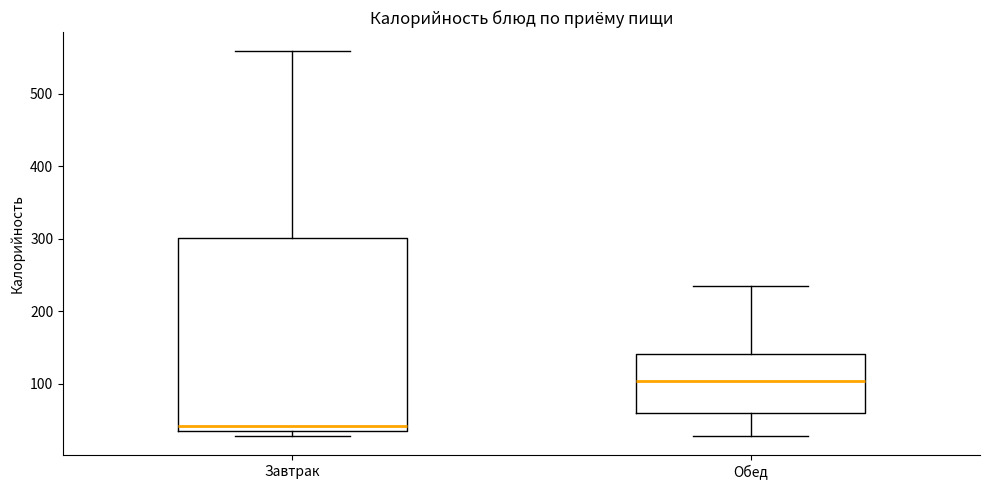

Where does the lower whisker of the box for Обед end on the y-axis? The values are not printed on the chart, so give them approximately, as read against the axis.

30